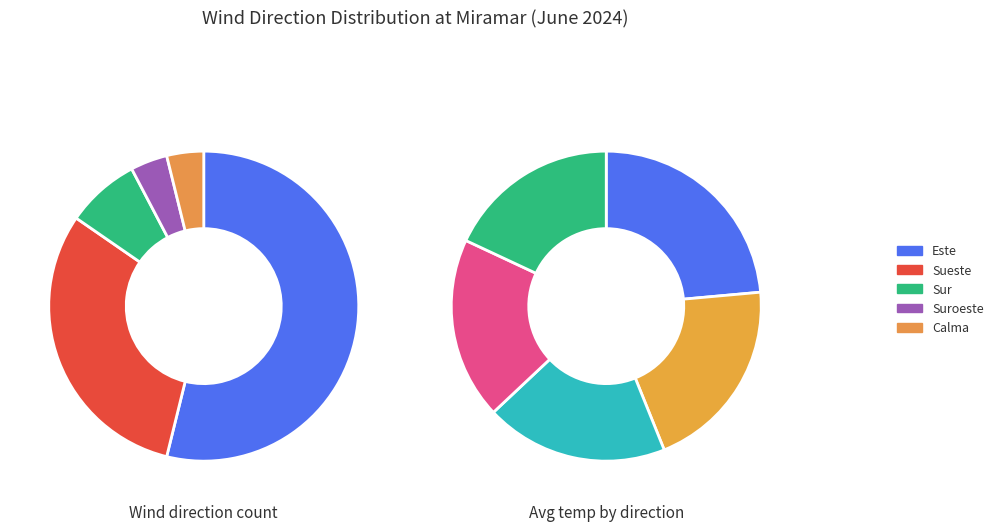

Rank the categories by value from highest to lowest.

Este, Sueste, Sur, Suroeste, Calma